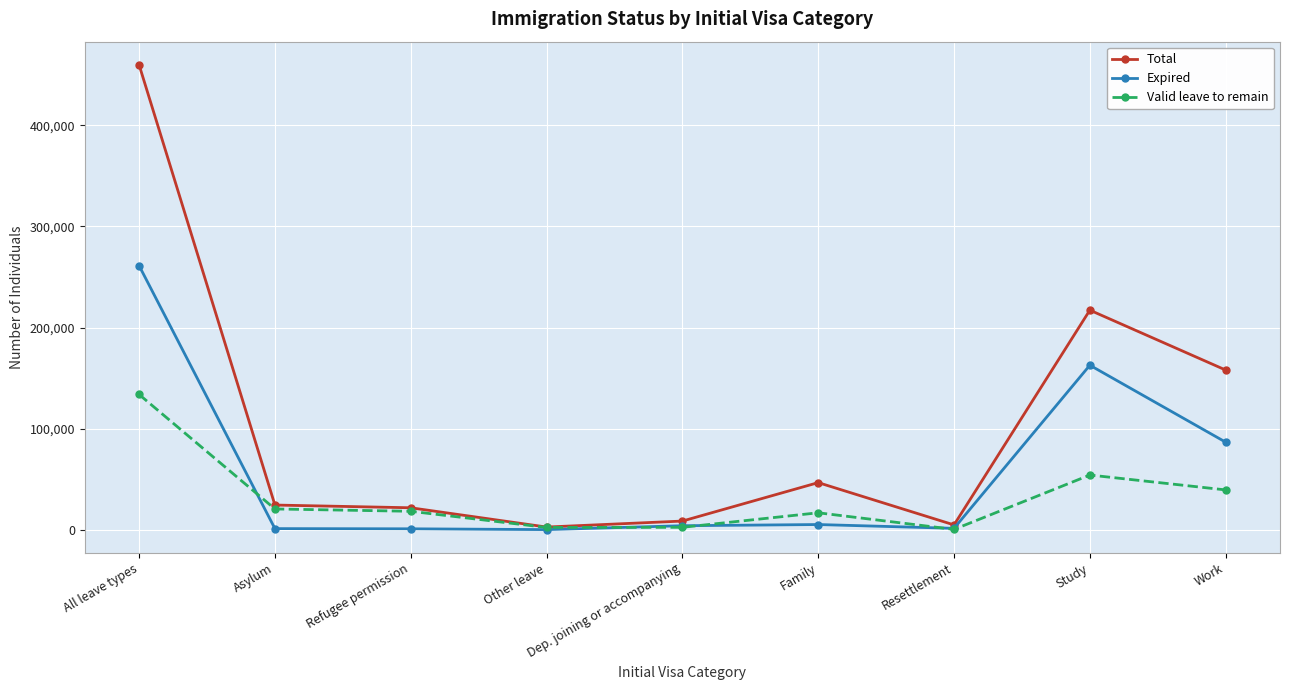

What is the label of the 2nd point from the left?

Asylum